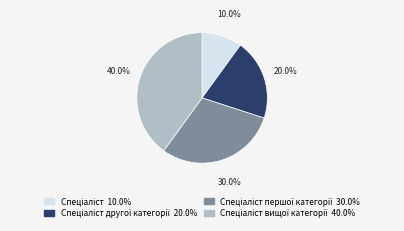

Count the number of slices in the pie.

4